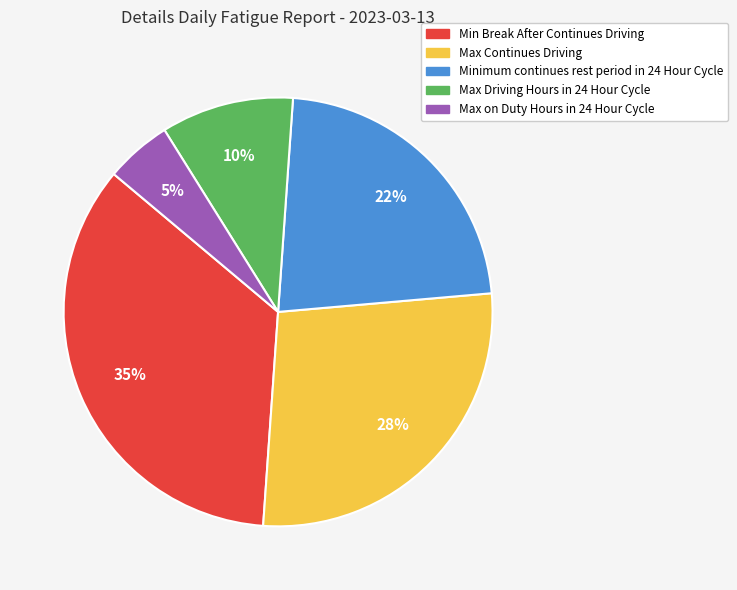

Is there any slice that represents more than half of the pie?

No